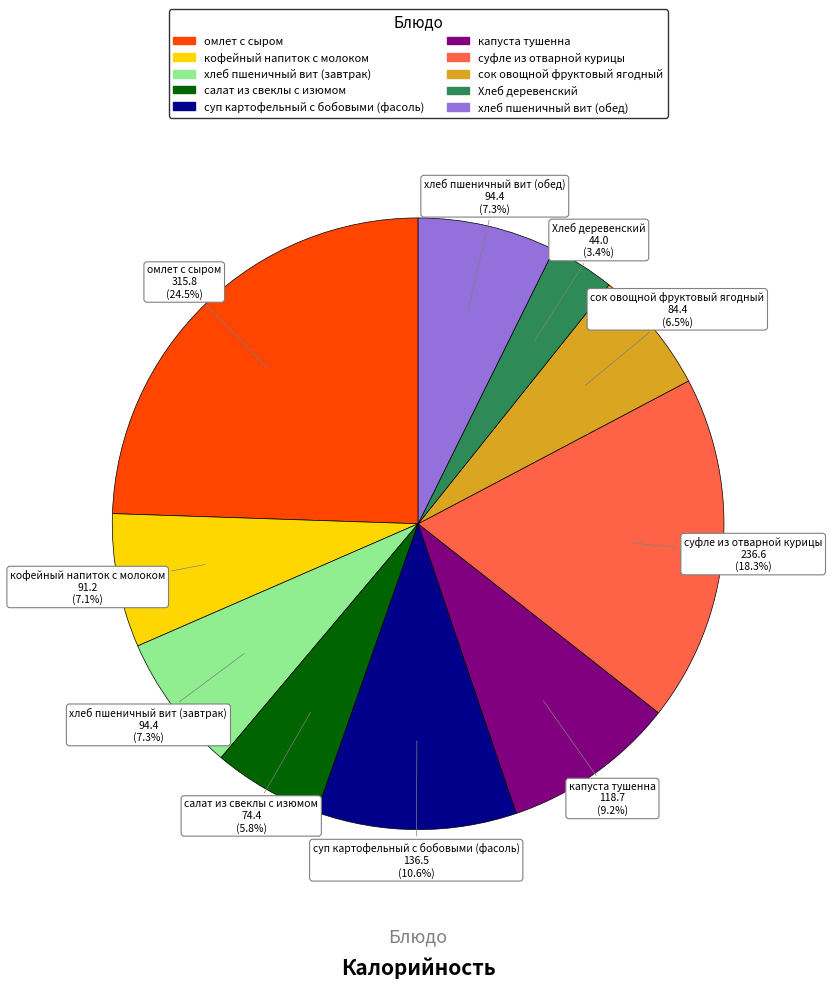

To the nearest percent, what portion does капуста тушенна represent?

9%